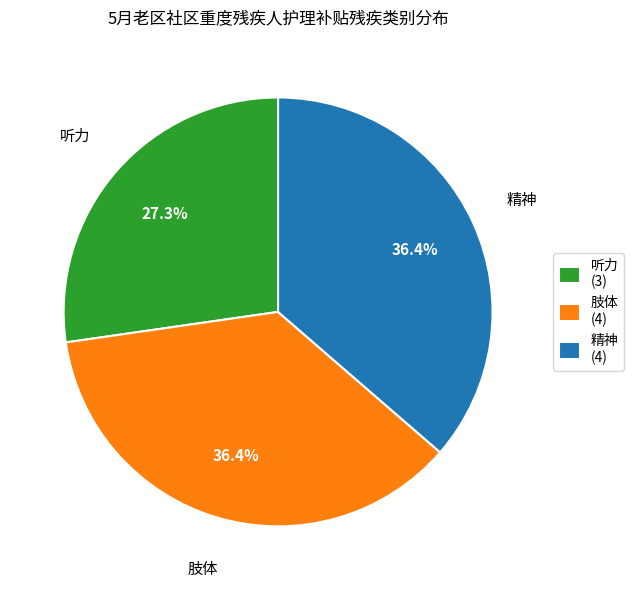

Is it true that 肢体 is 31% of the pie?

False